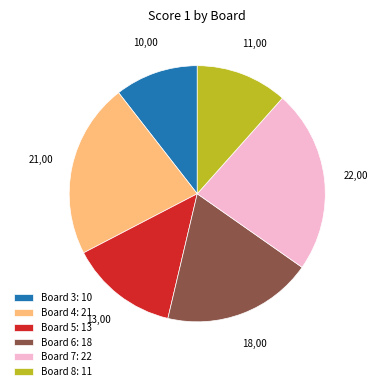

The Board 8 slice represents 3% of the pie. True or false?

False